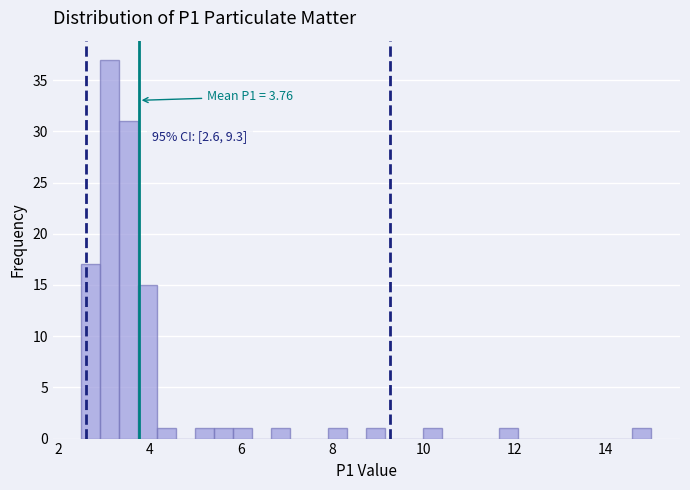

Read against the x-axis, roughly where is the centre of the tallest bar?

3.2